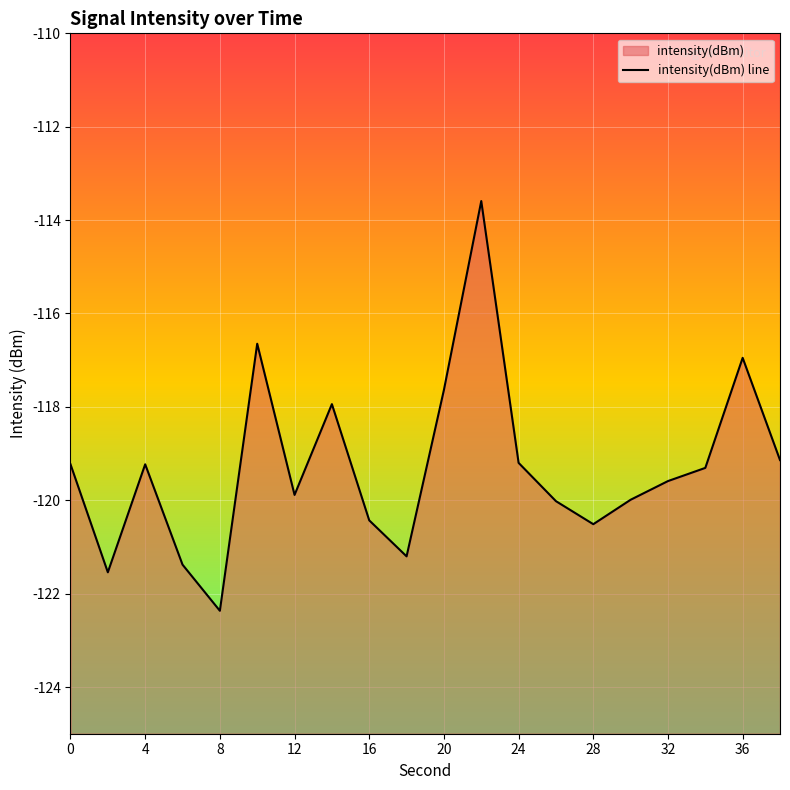

What is the smallest value displayed?

-122.4